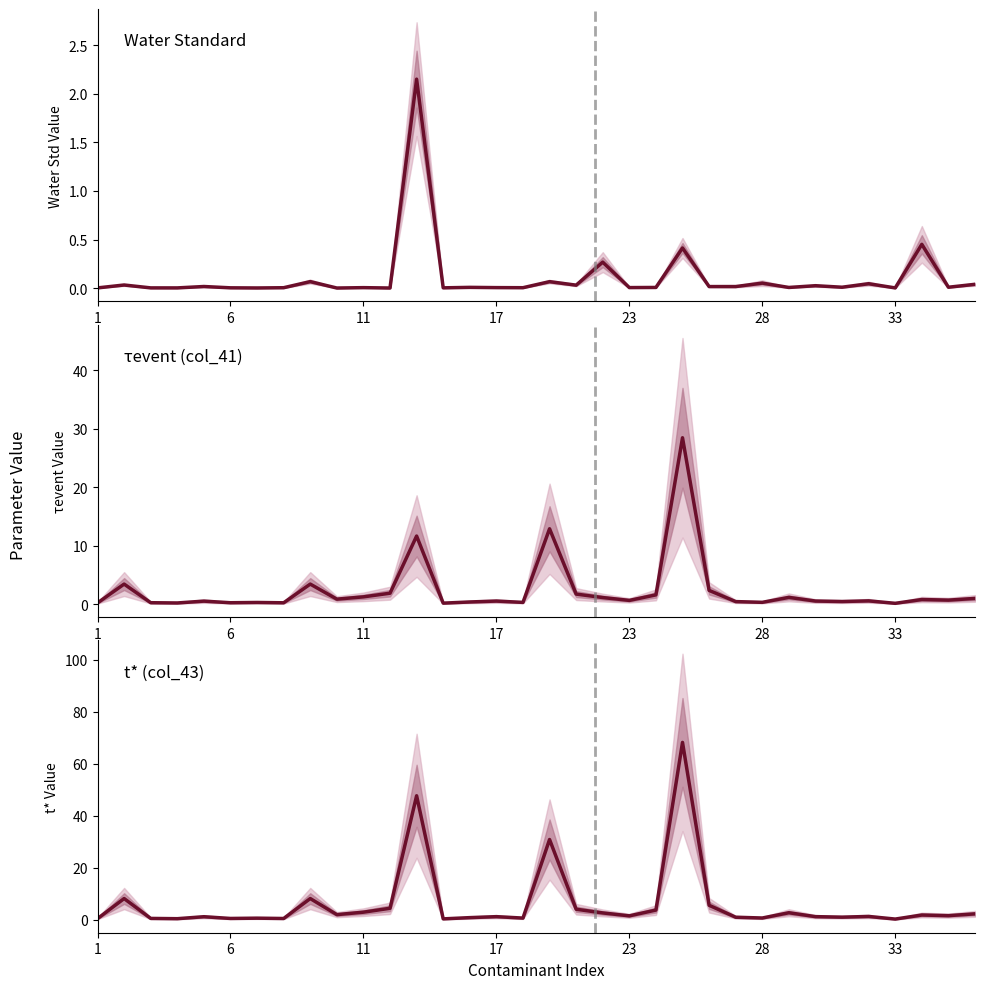

Which series has the widest spread of values?

col_43 (t*)